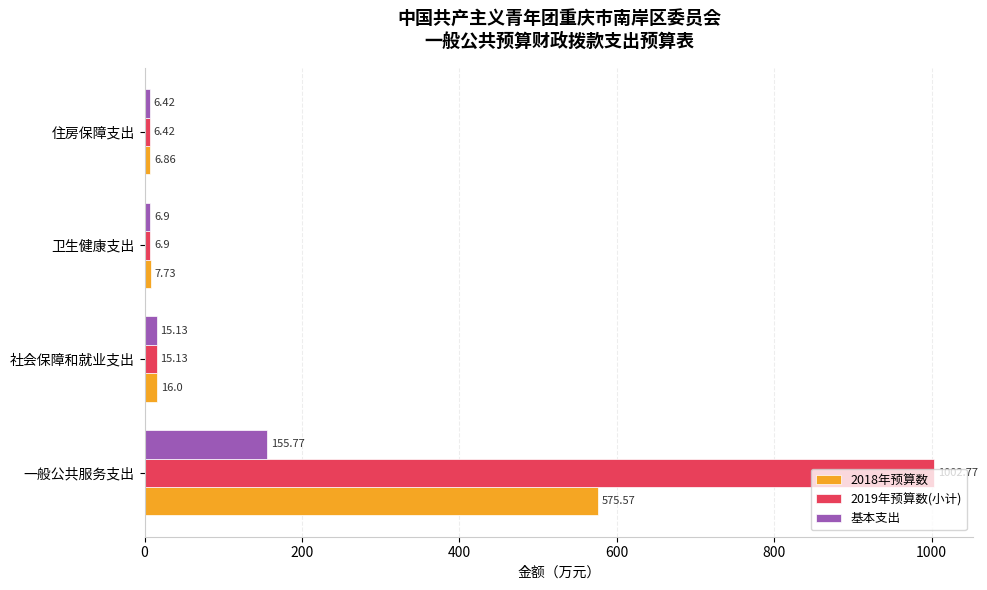

At which category is the sum across all series the highest?

一般公共服务支出